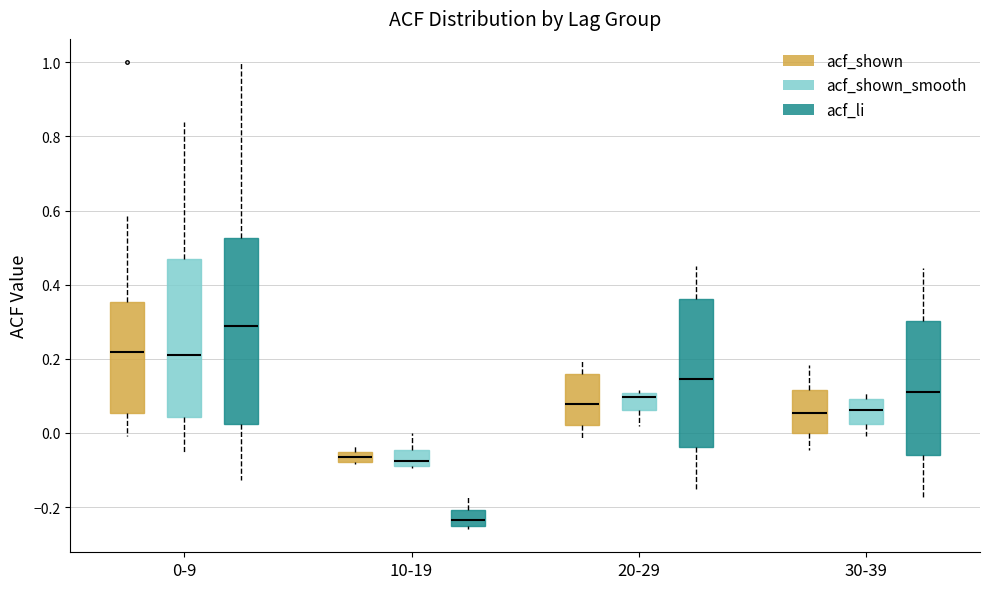

Which box is the tallest, from its lower edge to its upper edge?

0-9 (acf_li)